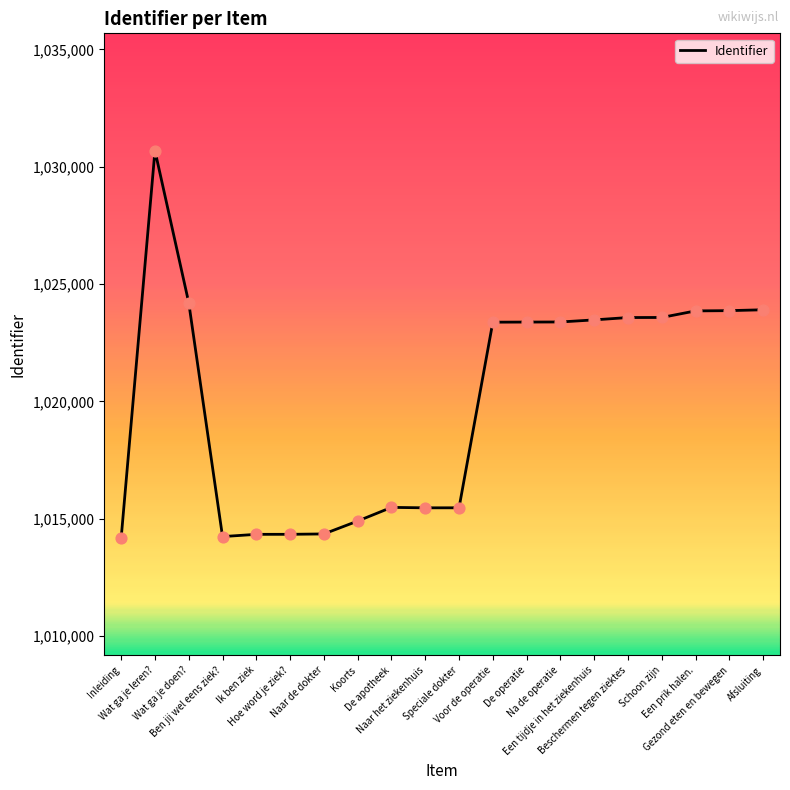

Approximately how many times larger is the value at Afsluiting compared to Naar de dokter?

1.0